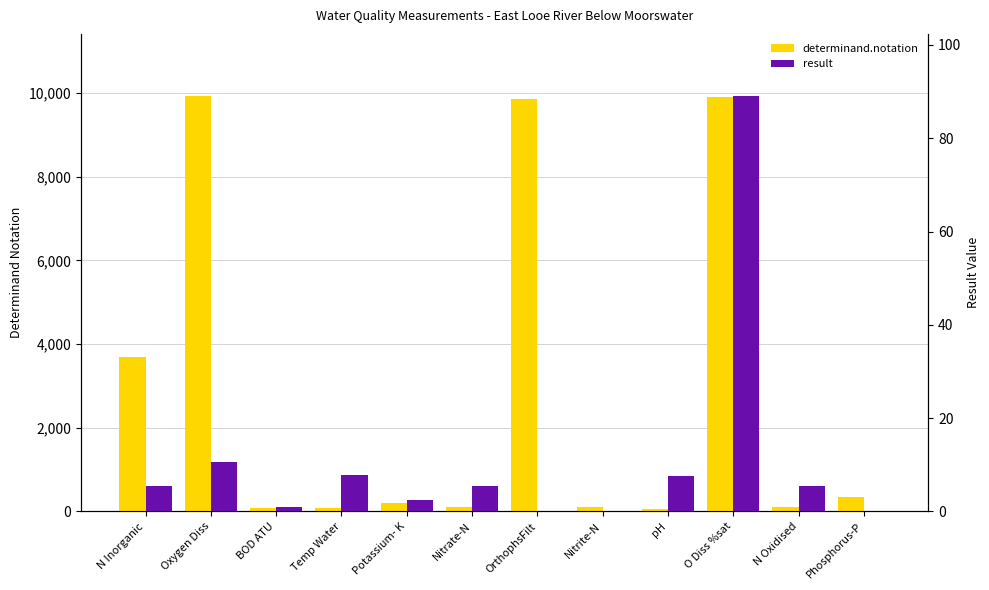

Where is result nearest to the value 44?

Oxygen Diss